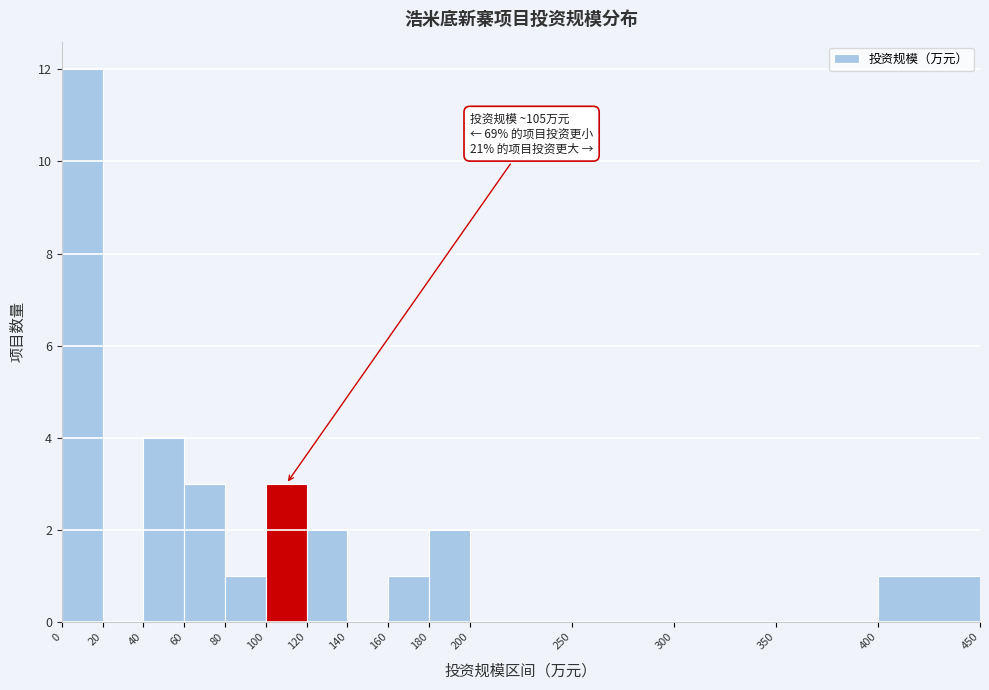

Over which range of the x-axis is the bar tallest?

0 to 20